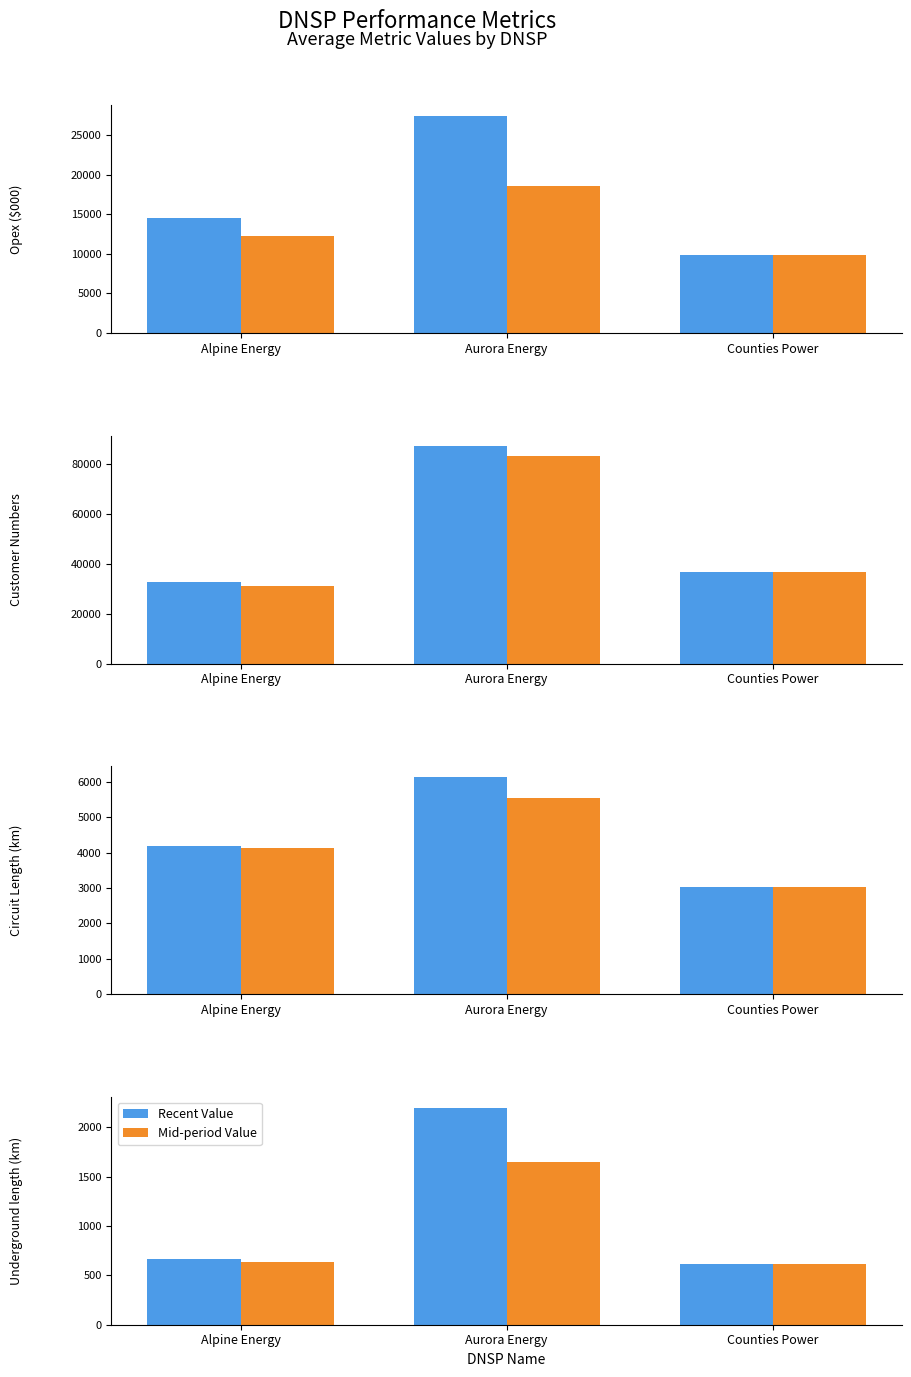

What are all the series names shown in the legend?

Recent Value, Mid-period Value